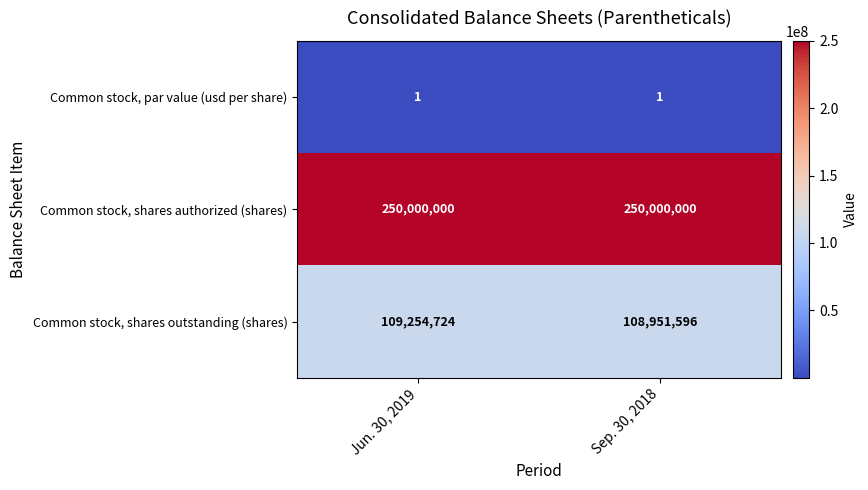

Count the number of categories in the chart.

2